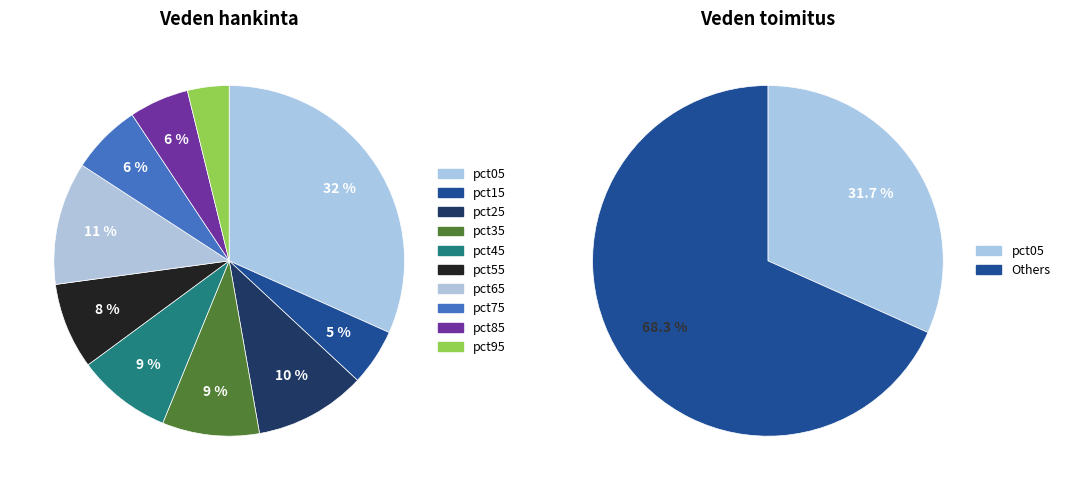

Which has a higher value, pct35 or pct25?

pct25